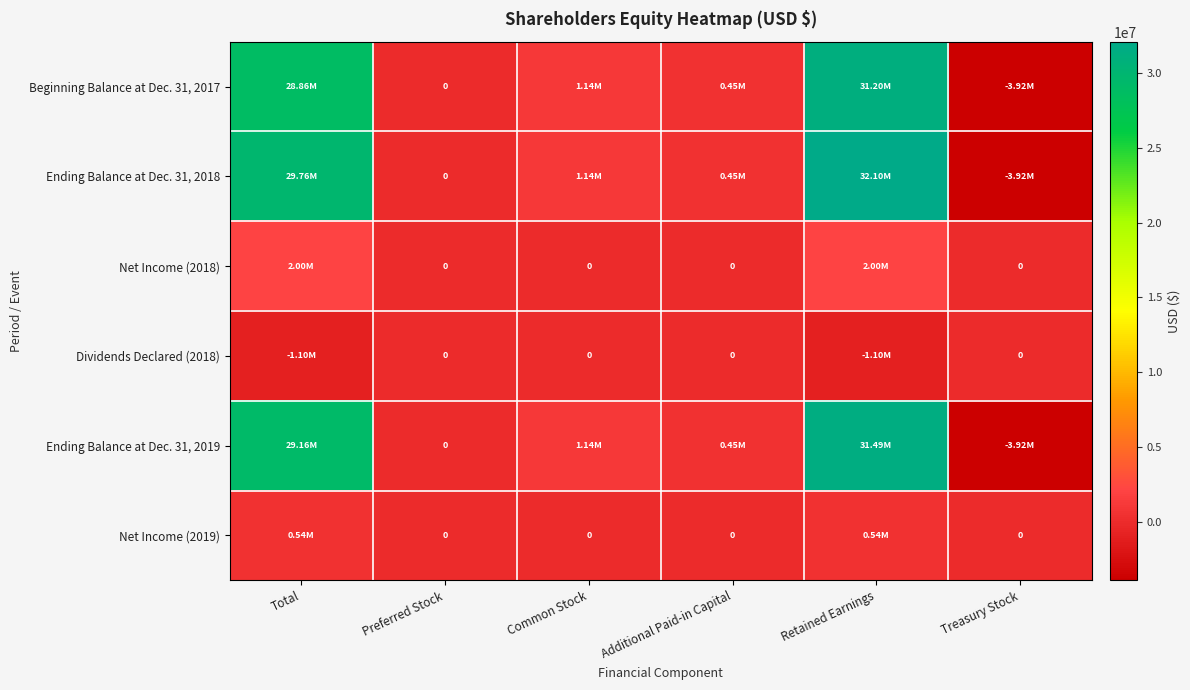

List the series in order of their peak value, highest first.

Ending Balance at Dec. 31, 2018, Ending Balance at Dec. 31, 2019, Beginning Balance at Dec. 31, 2017, Net Income (2018), Net Income (2019), Dividends Declared (2018)